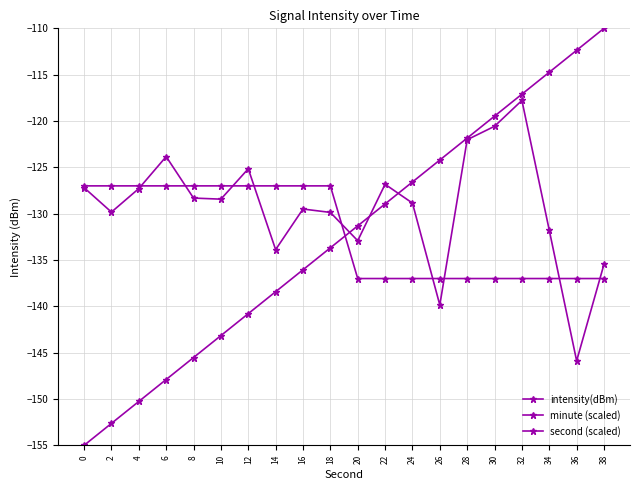

Does the chart have visible grid lines?

Yes